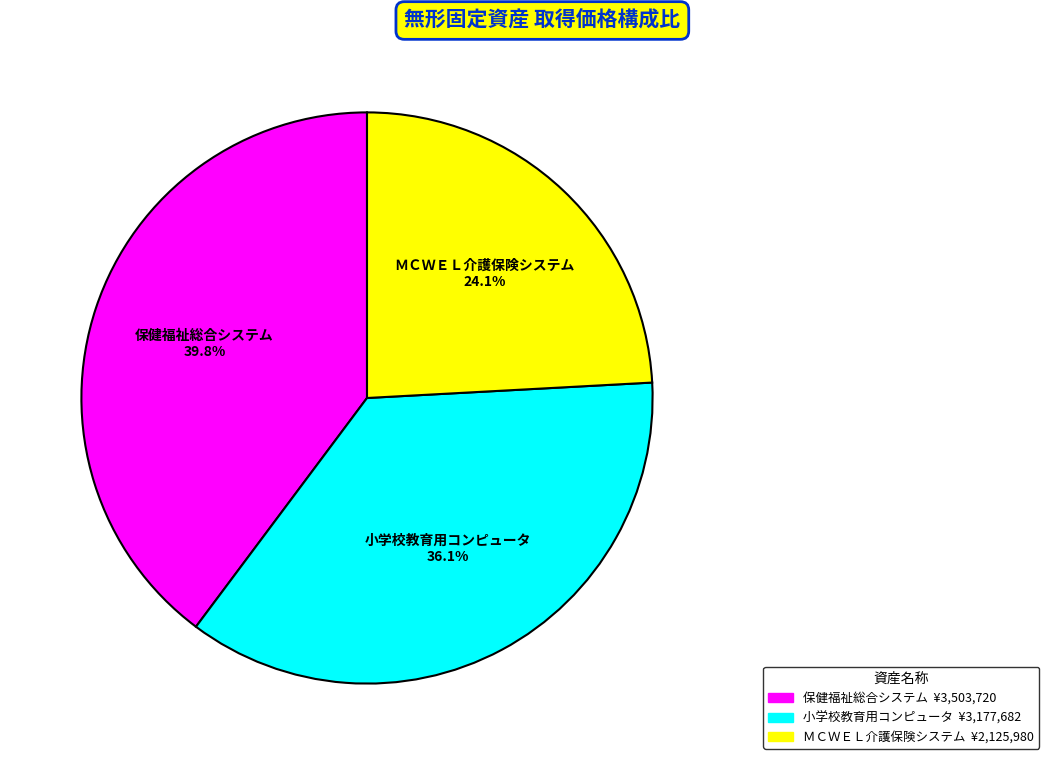

Is there any slice that represents more than half of the pie?

No